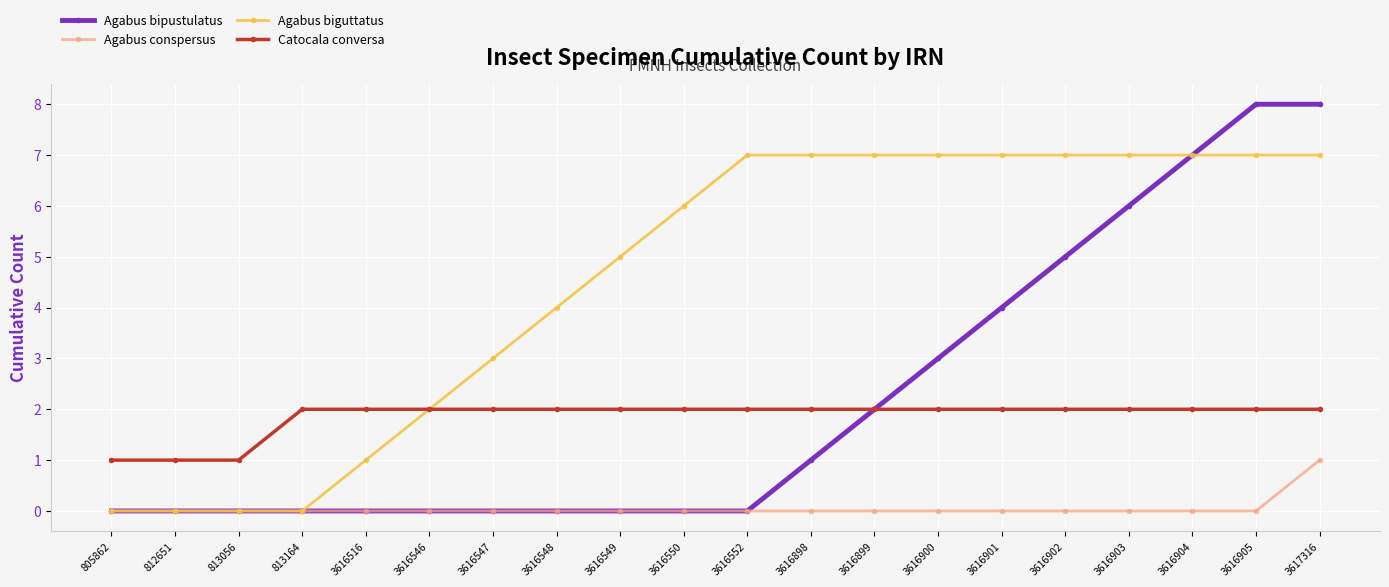

True or false: Agabus biguttatus has a value of 4 at 3616548.

True